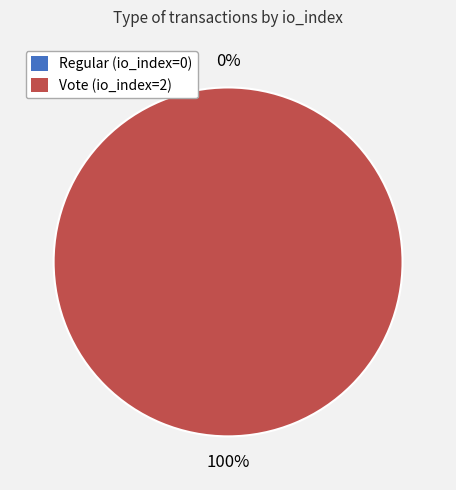

How many slices are in this pie chart?

2